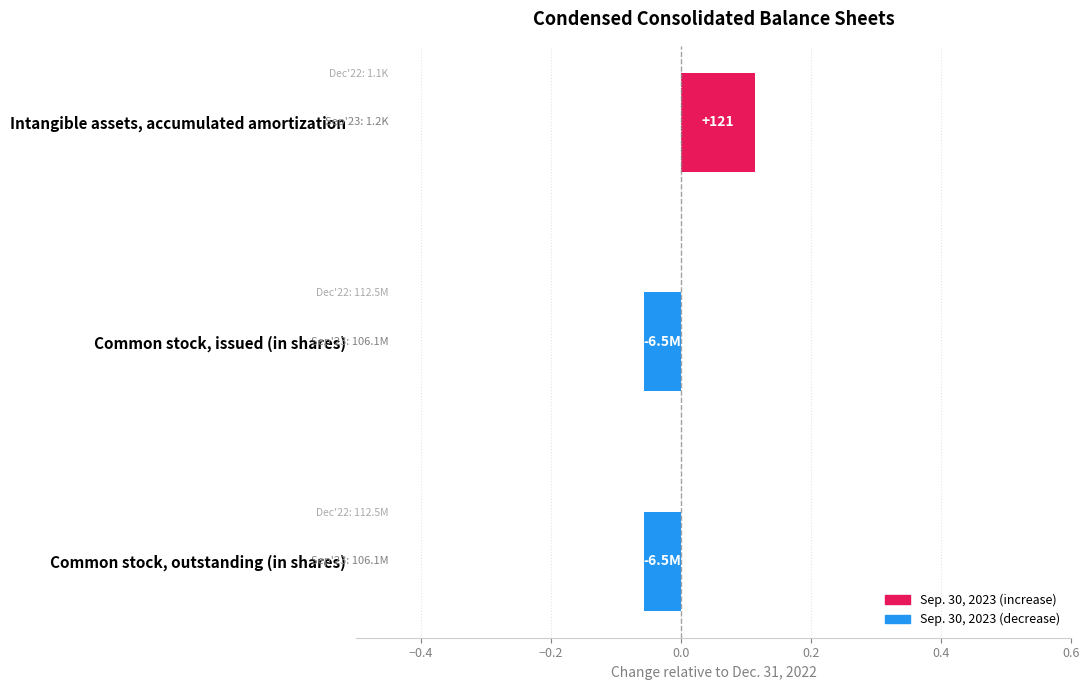

What position from the top is Intangible assets, accumulated amortization?

1